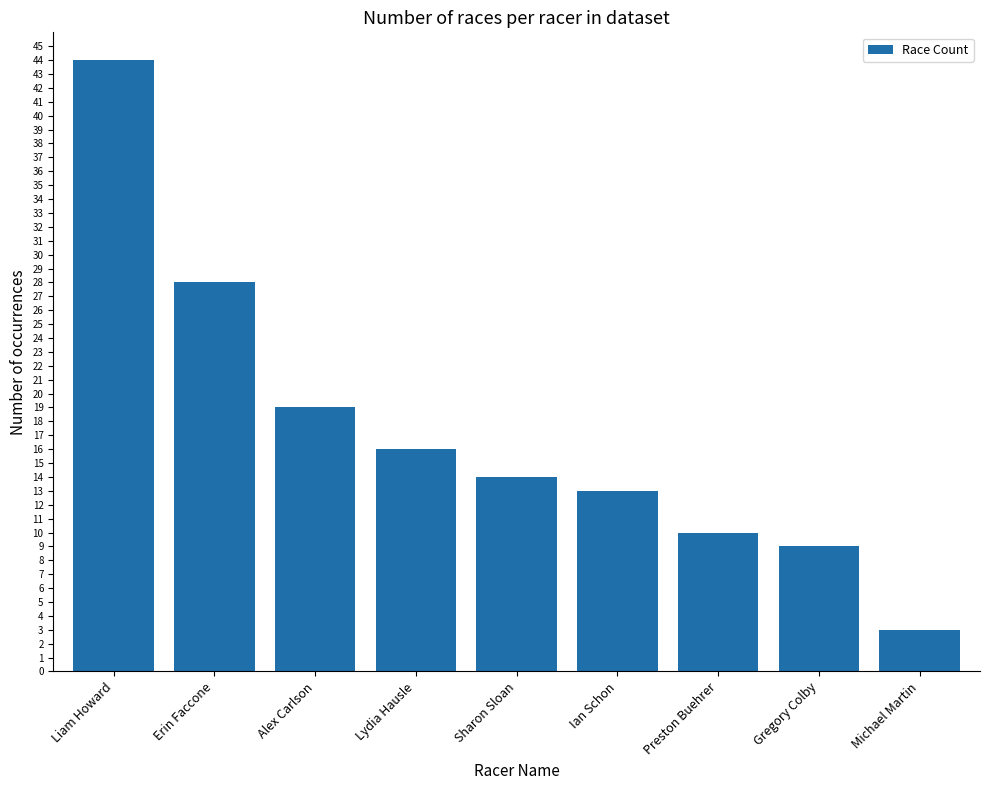

What is the label of the 5th bar from the right?

Sharon Sloan